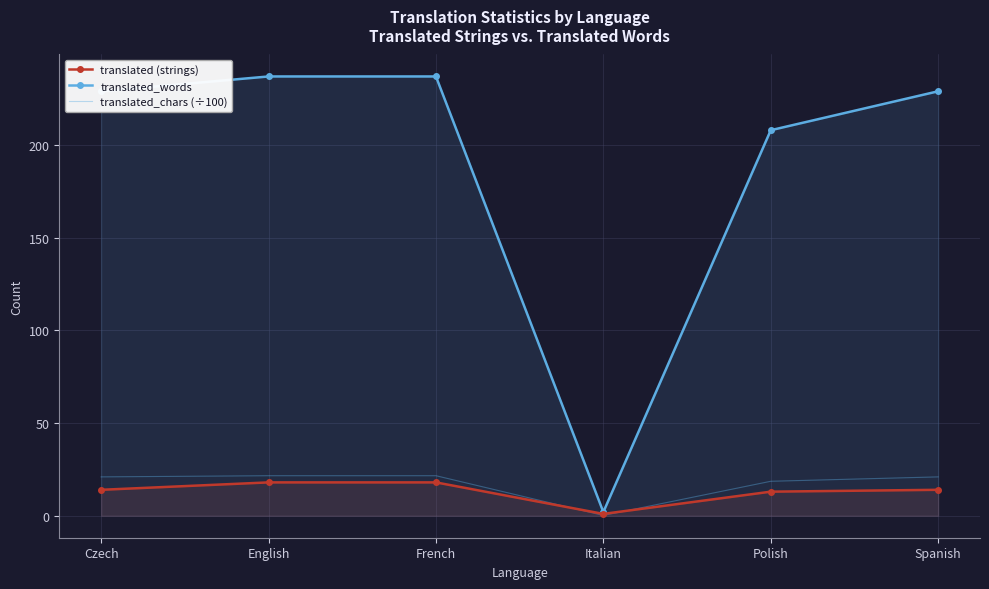

What is the sum of all translated (strings) values?

78.0